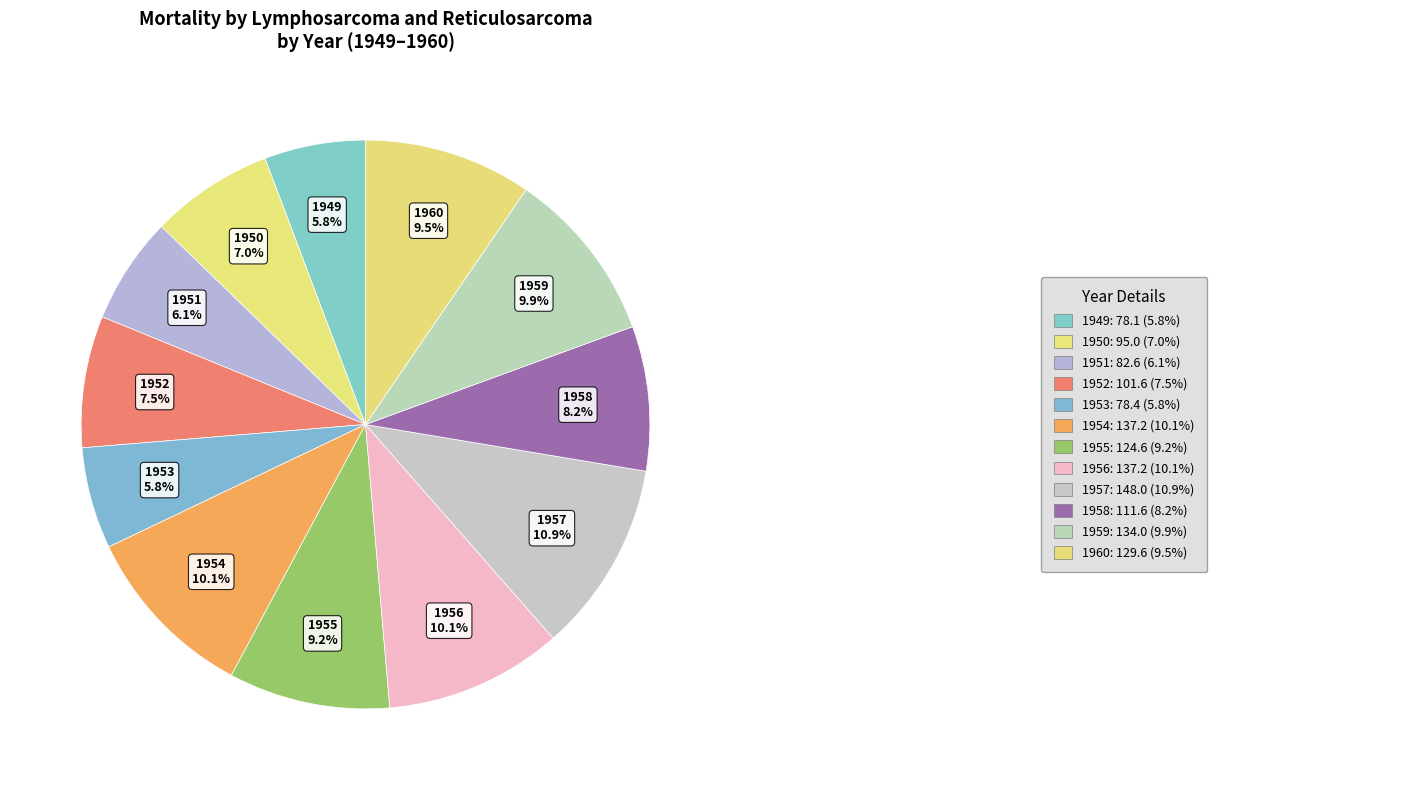

To the nearest percent, what is the average slice percentage?

8%